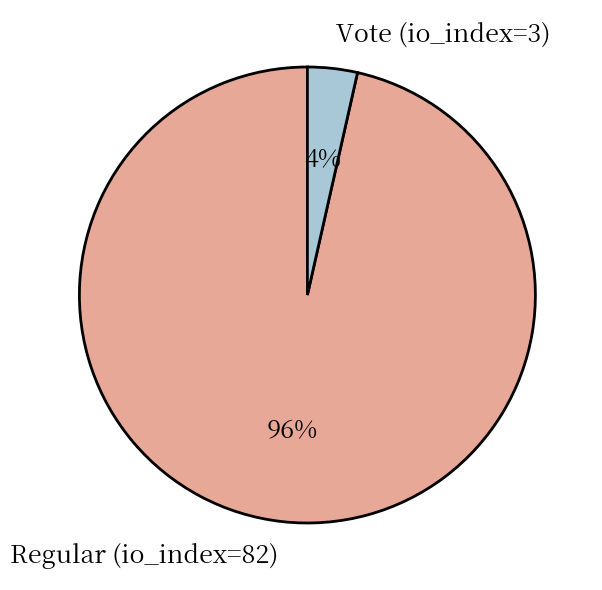

To the nearest percent, what portion does Regular (io_index=82) represent?

96%